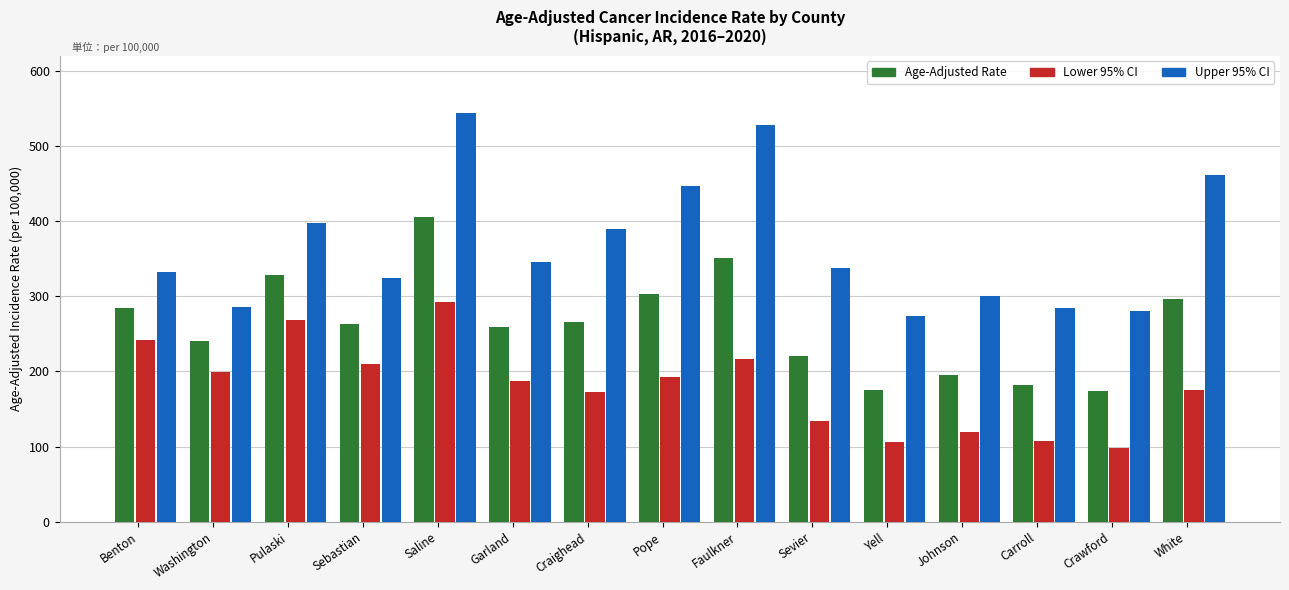

Is it true that Lower 95% CI equals 267.8 at Pulaski?

True